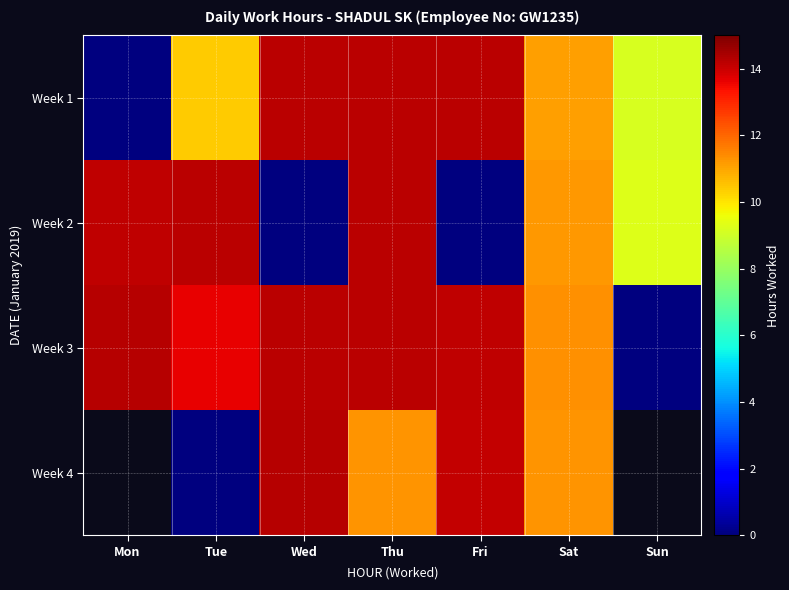

What is the difference between the Week 2 values at Fri and Mon?

14.2